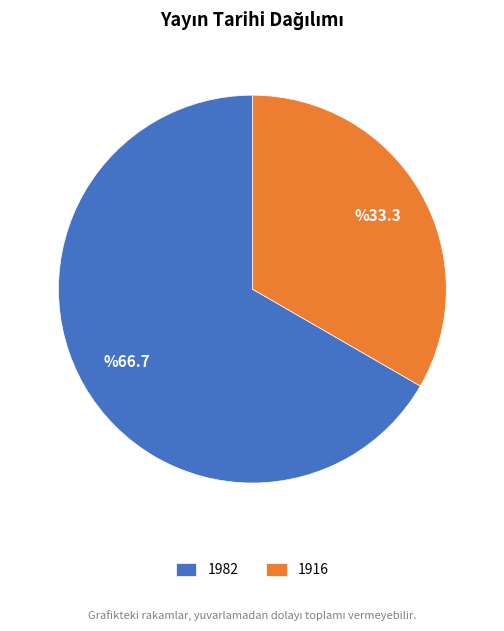

Does any single category account for the majority?

Yes